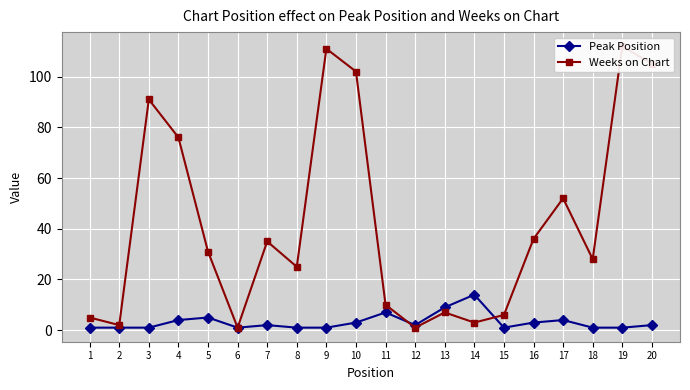

Reading left to right, list all the values displayed in this chart.

Peak Position: 1=1	2=1	3=1	4=4	5=5	6=1	7=2	8=1	9=1	10=3	11=7	12=2	13=9	14=14	15=1	16=3	17=4	18=1	19=1	20=2
Weeks on Chart: 1=5	2=2	3=91	4=76	5=31	6=1	7=35	8=25	9=111	10=102	11=10	12=1	13=7	14=3	15=6	16=36	17=52	18=28	19=112	20=105